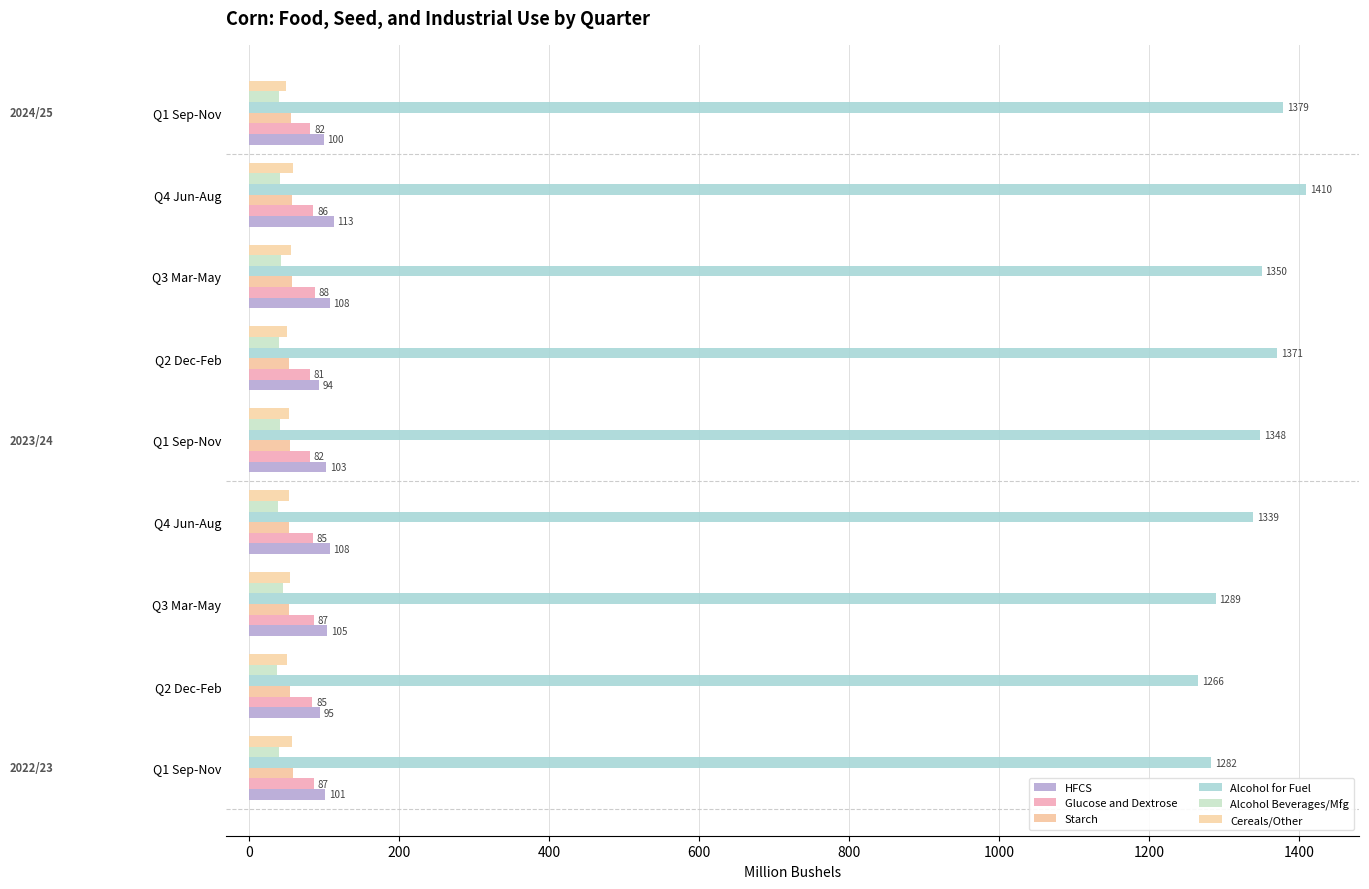

How many categories are shown in the chart?

9